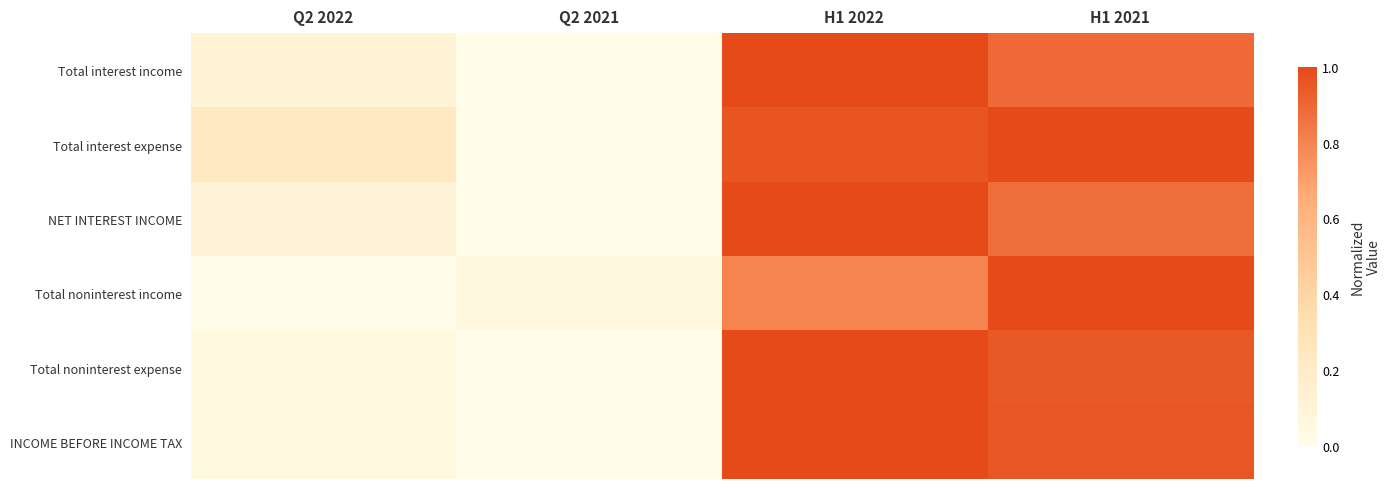

Reading left to right, extract all data points from this chart.

Total interest income: Q2 2022=0.1	Q2 2021=0.0	H1 2022=1.0	H1 2021=0.9
Total interest expense: Q2 2022=0.2	Q2 2021=0.0	H1 2022=1.0	H1 2021=1.0
NET INTEREST INCOME: Q2 2022=0.1	Q2 2021=0.0	H1 2022=1.0	H1 2021=0.9
Total noninterest income: Q2 2022=0.0	Q2 2021=0.1	H1 2022=0.8	H1 2021=1.0
Total noninterest expense: Q2 2022=0.0	Q2 2021=0.0	H1 2022=1.0	H1 2021=0.9
INCOME BEFORE INCOME TAX: Q2 2022=0.0	Q2 2021=0.0	H1 2022=1.0	H1 2021=1.0